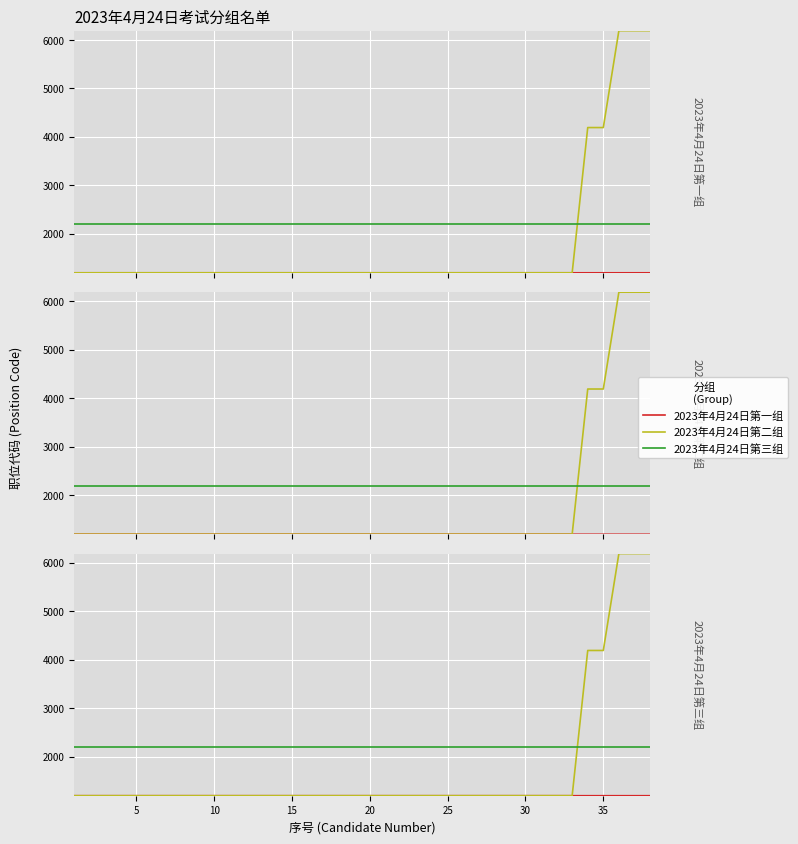

True or false: 2023年4月24日第三组 and 2023年4月24日第一组 cross at least once.

False